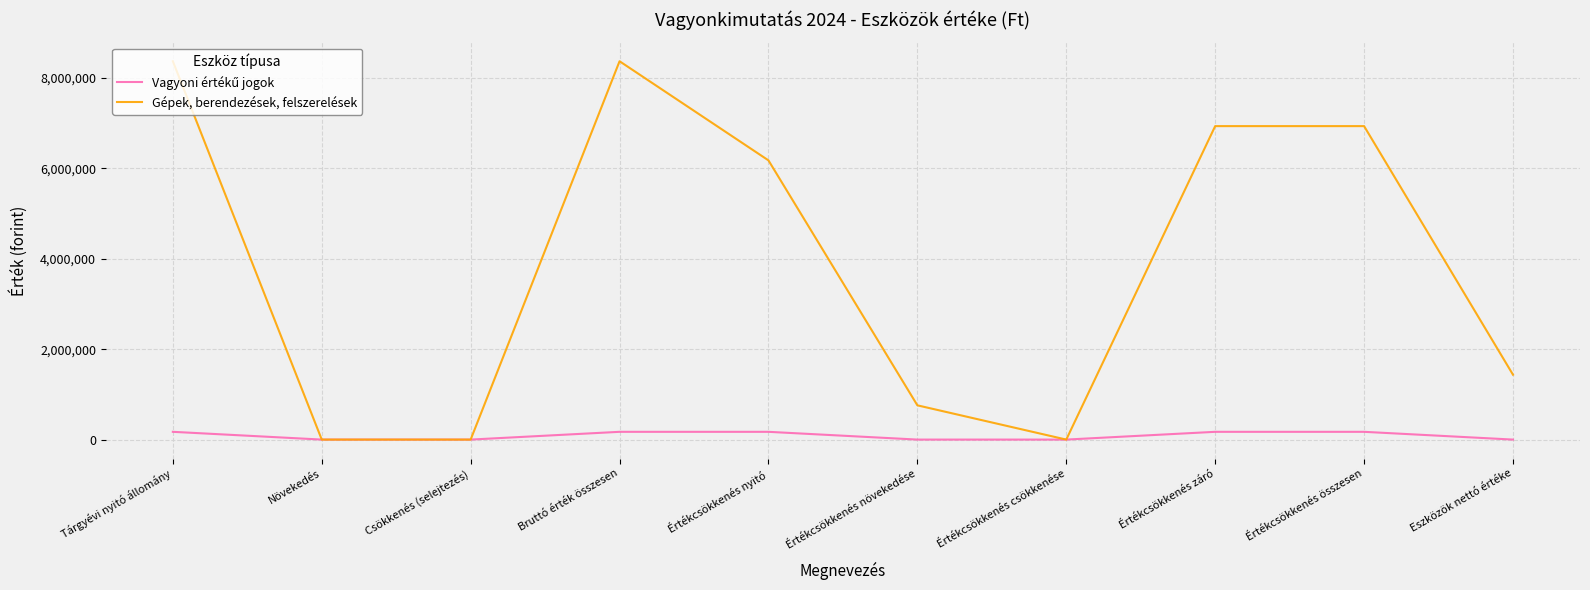

What is the total value across all series at Eszközök nettó értéke?

1434805